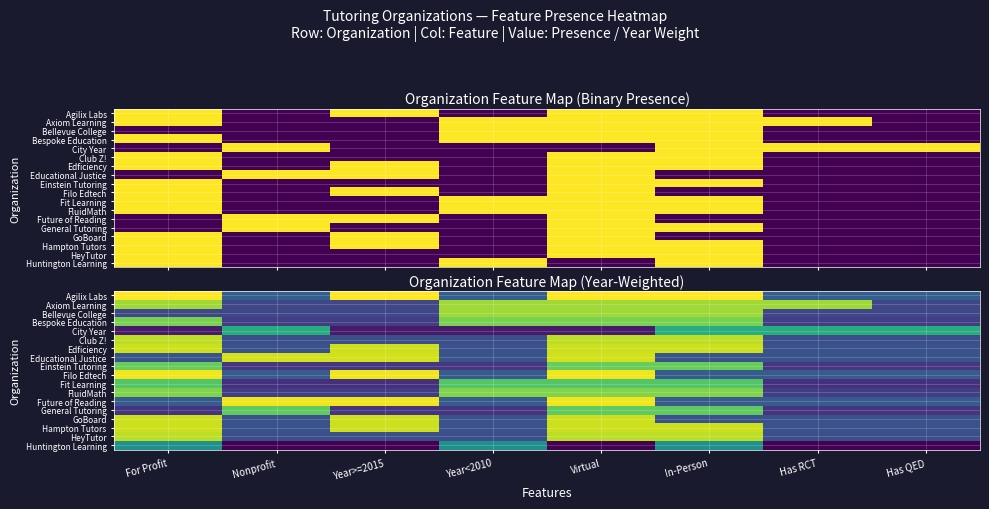

True or false: Future of Reading has a value of 1.0 at Year>=2015.

True